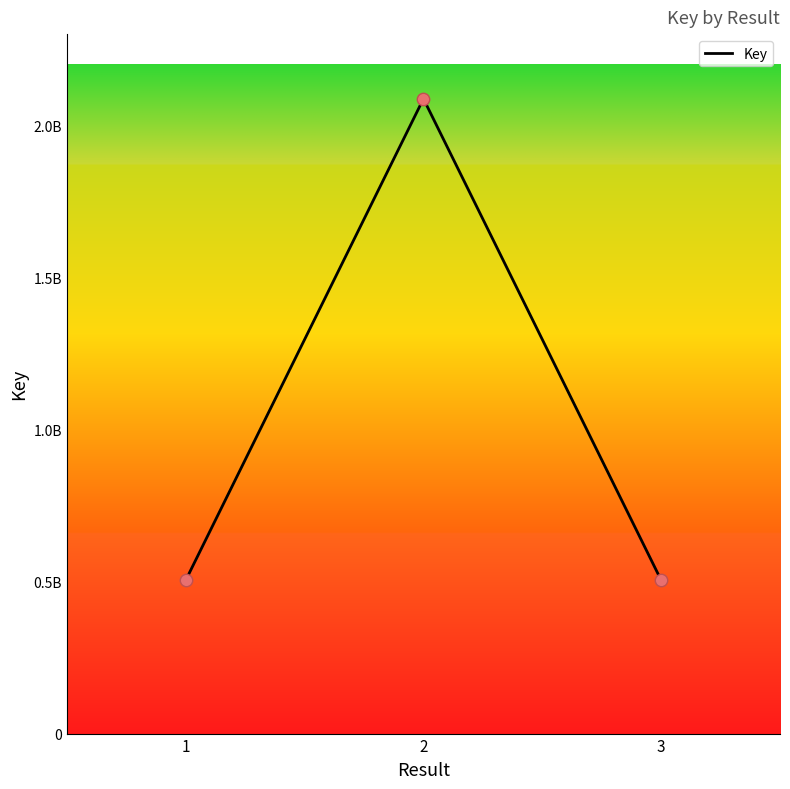

Does the chart have visible grid lines?

No